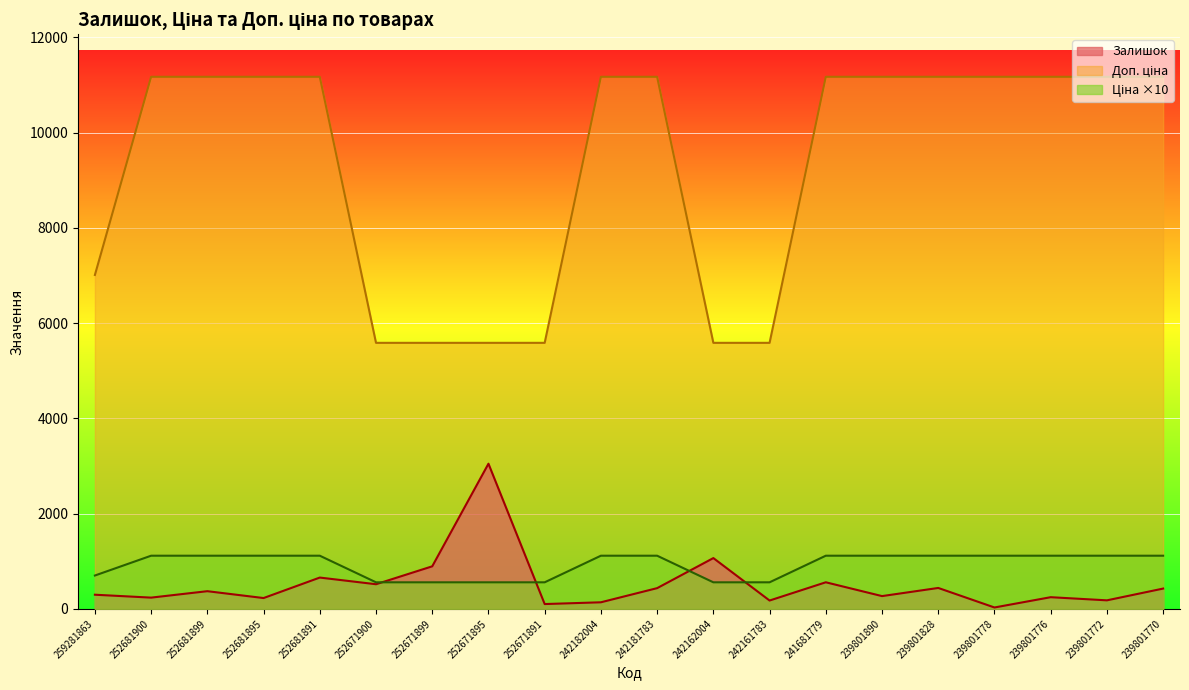

True or false: Залишок and Ціна intersect in this chart.

False